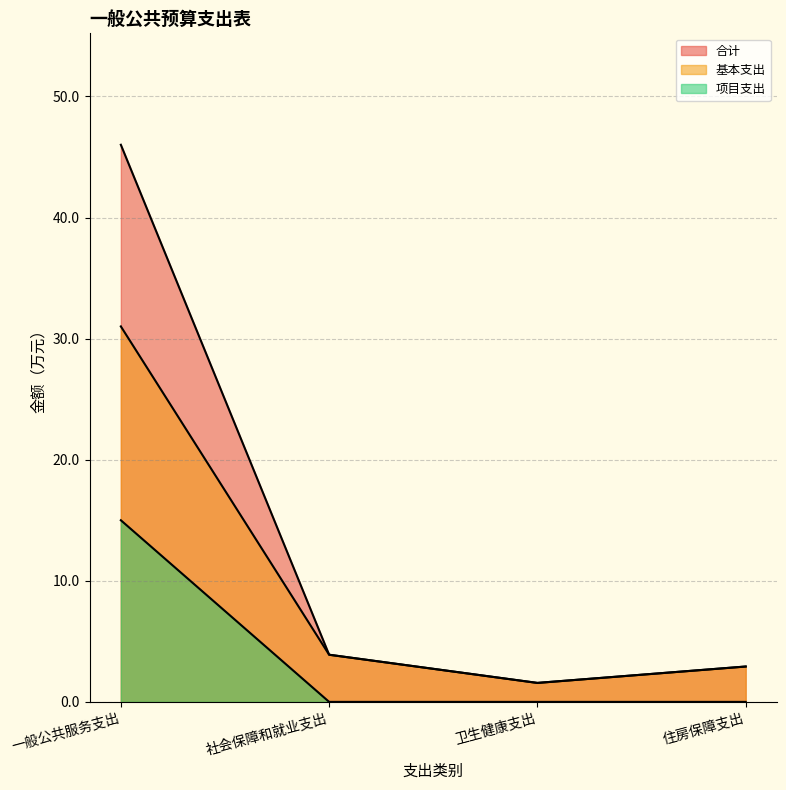

Which label corresponds to the smallest value in the chart?

社会保障和就业支出